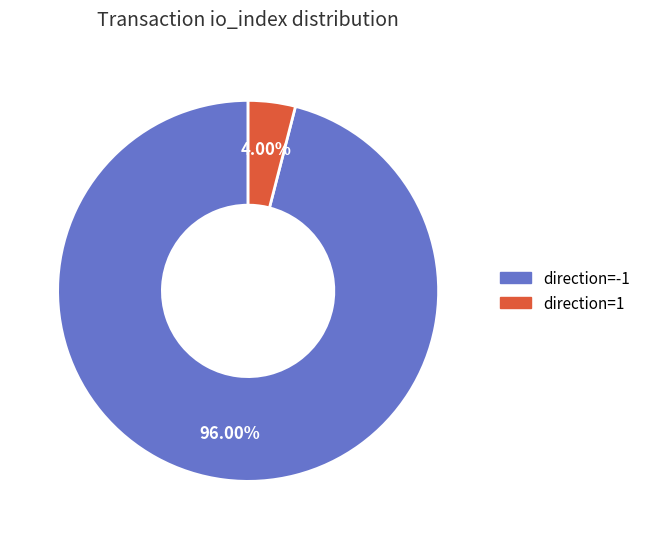

What percentage is the direction=-1 slice, to the nearest percent?

96%